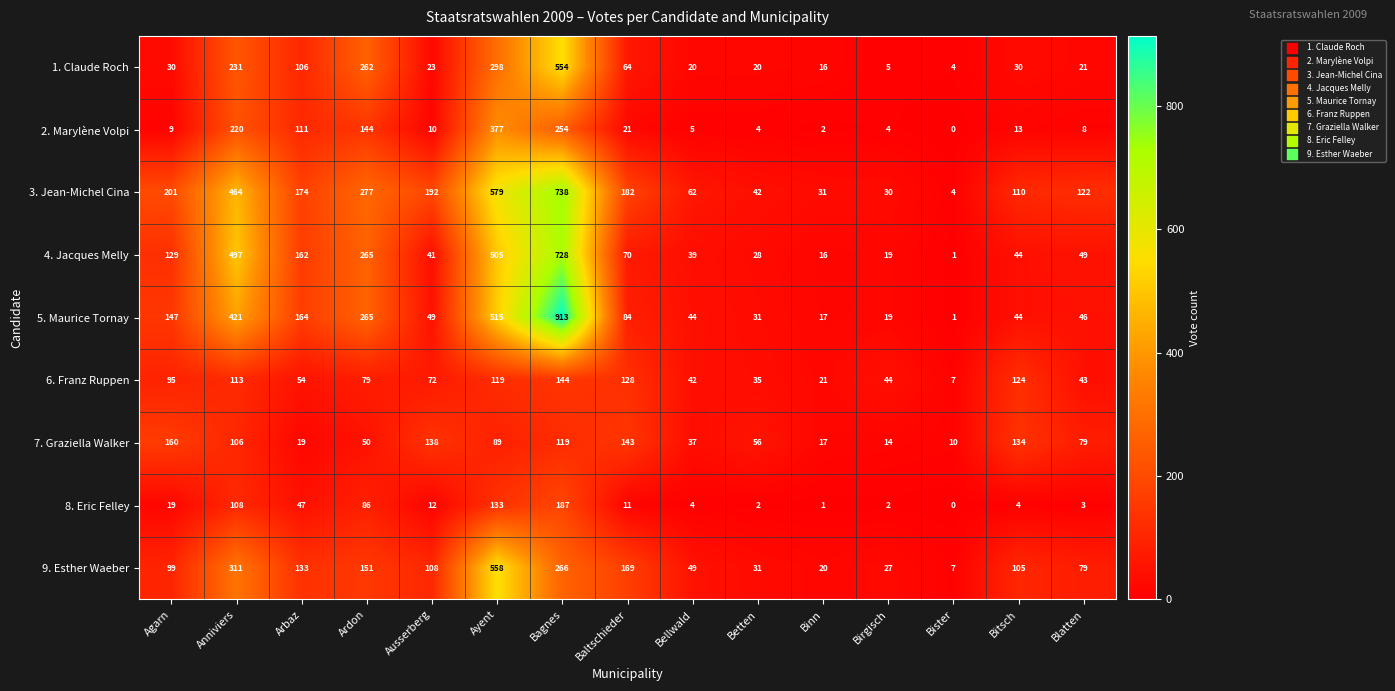

What is the spread (max minus min) of values at Anniviers?

391